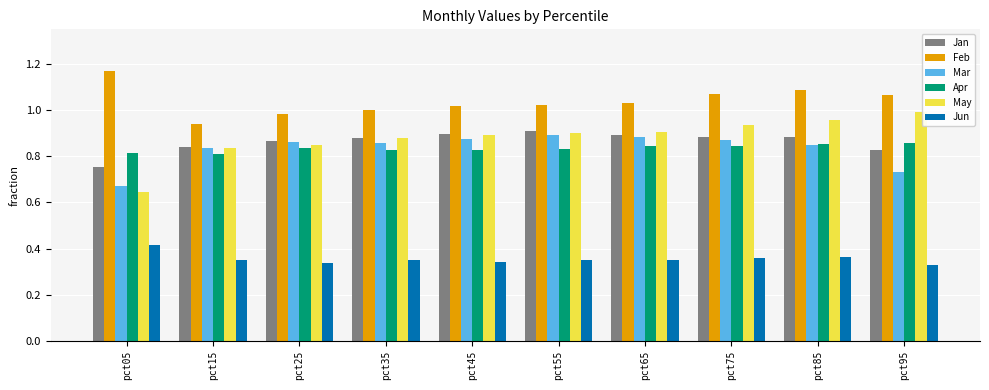

Is it true that Jan equals 1.3 at pct25?

False